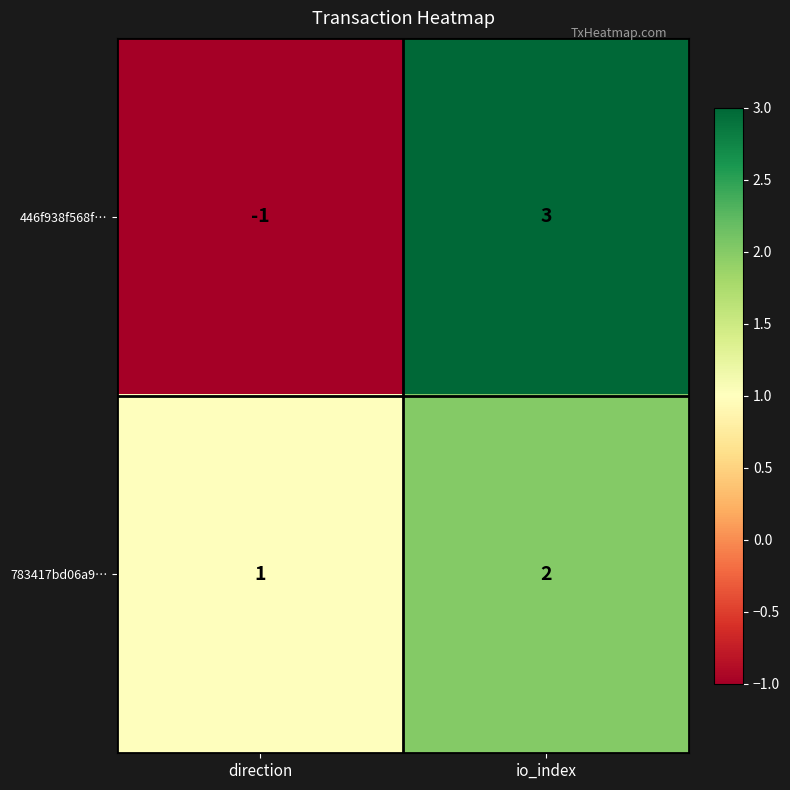

Reading left to right, transcribe all the data shown in this chart.

446f938f568f…: -1	3
783417bd06a9…: 1	2